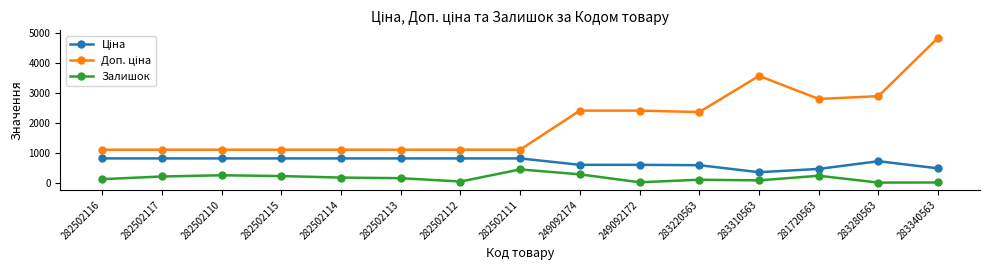

Is it true that Залишок equals 708.9 at 282502111?

False